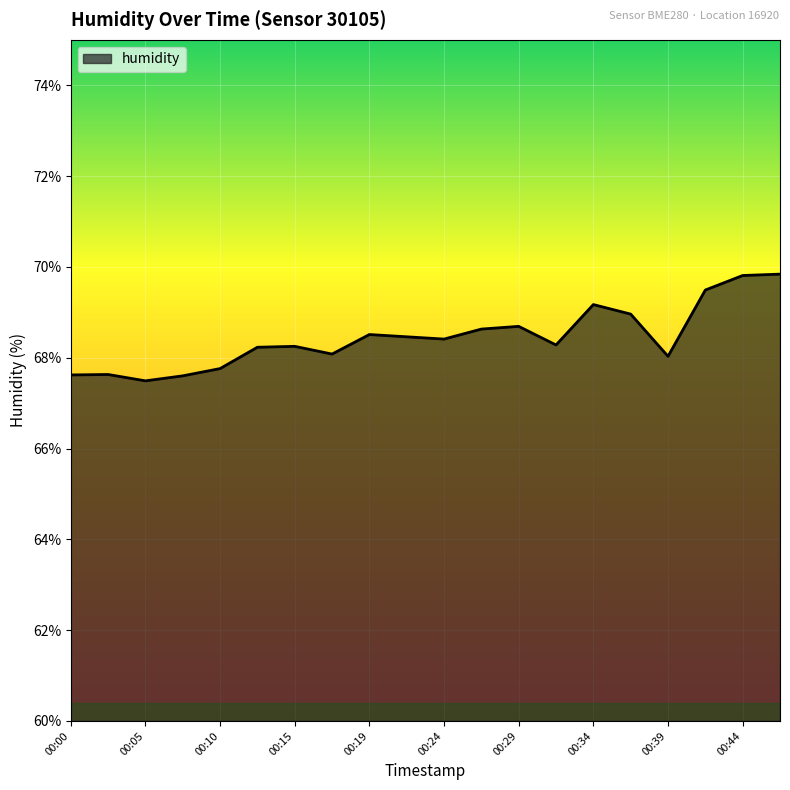

What is the greatest value displayed?

69.8